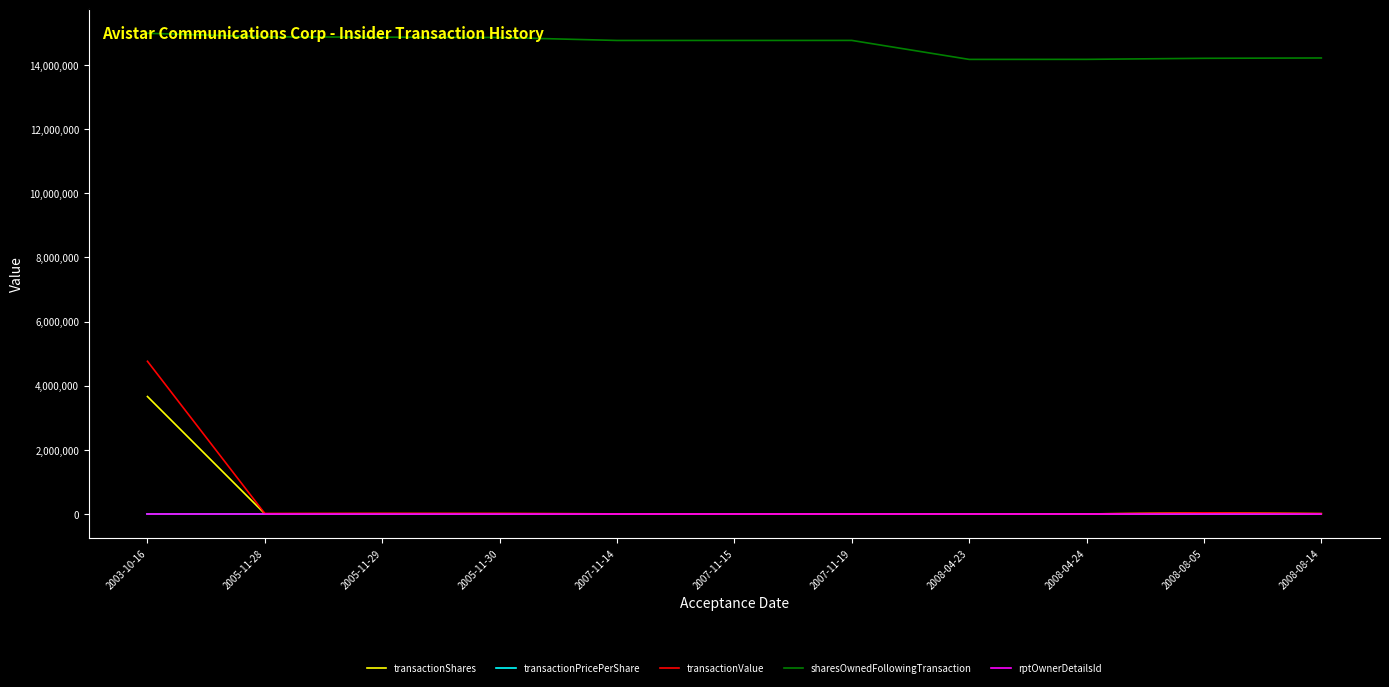

Which series has the largest total across all categories?

sharesOwnedFollowingTransaction